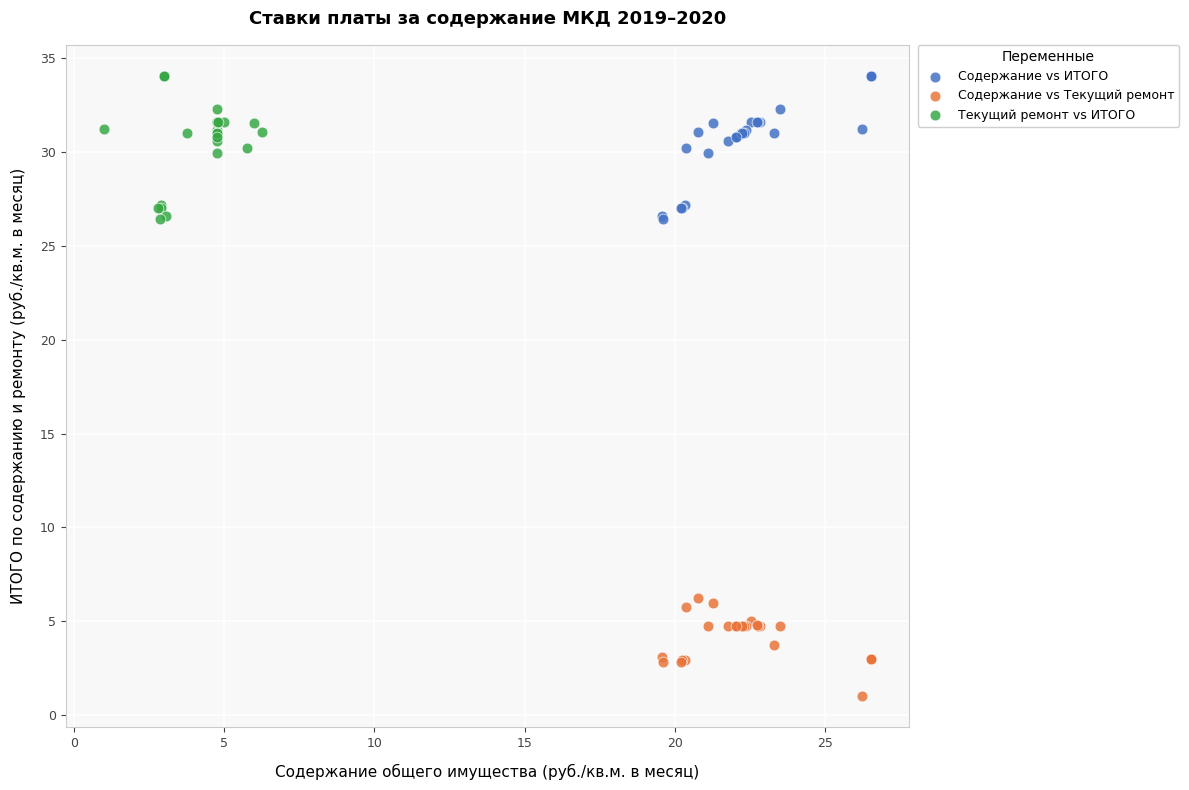

Which series contains the lowest Y value?

Содержание vs Текущий ремонт